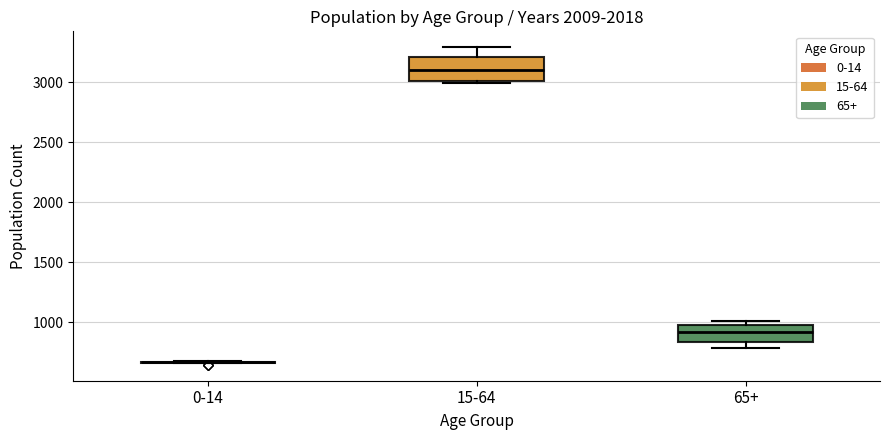

Reading left to right, read every box against the y-axis: the position of its median line, the range the box covers, and the ends of its whiskers. The values are not printed on the chart, so give them approximately, as read against the axis.

0-14: box collapsed to a line at 650, whiskers 650 to 700
15-64: median 3100, box 3000 to 3200, whiskers 3000 (just below the box's lower edge) to 3300
65+: median 900, box 850 to 1000, whiskers 800 to 1000 (just above the box's upper edge)